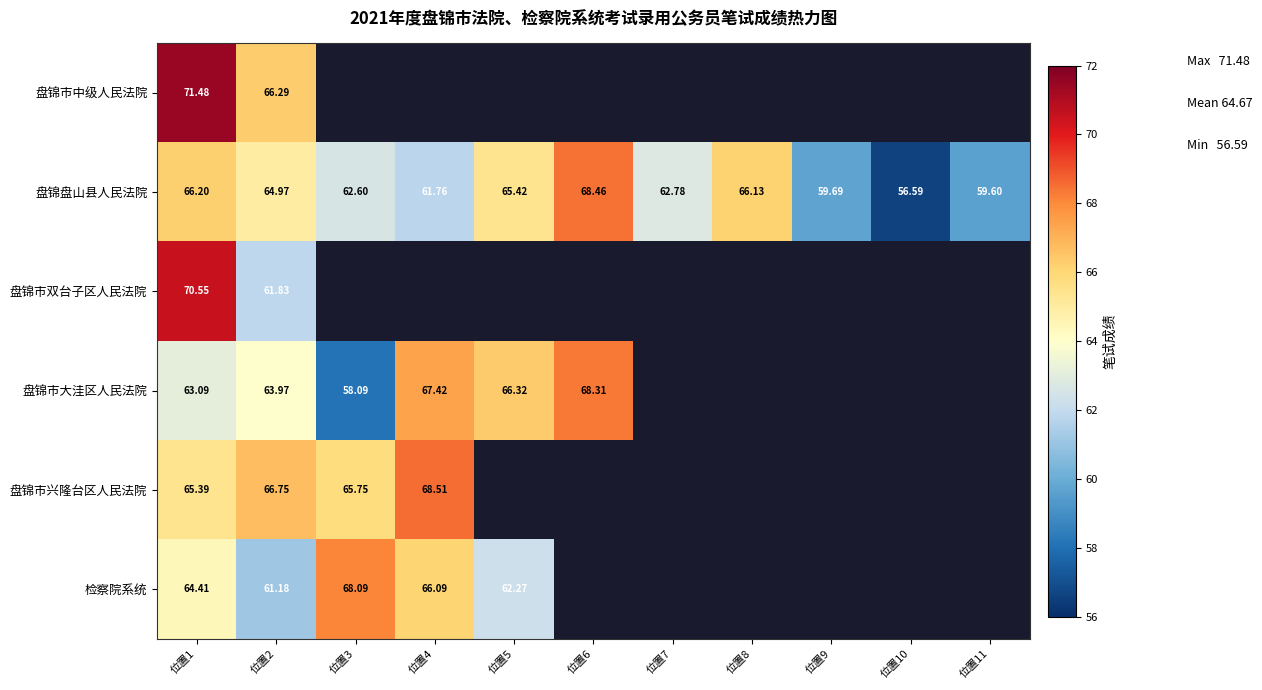

Which has a higher value, 位置8 or 位置6?

位置6